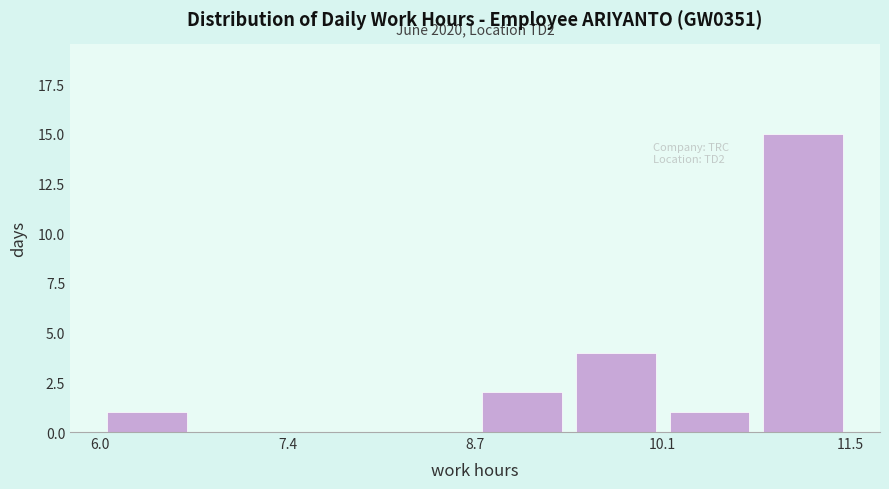

Read against the x-axis, roughly where is the centre of the tallest bar?

11.2